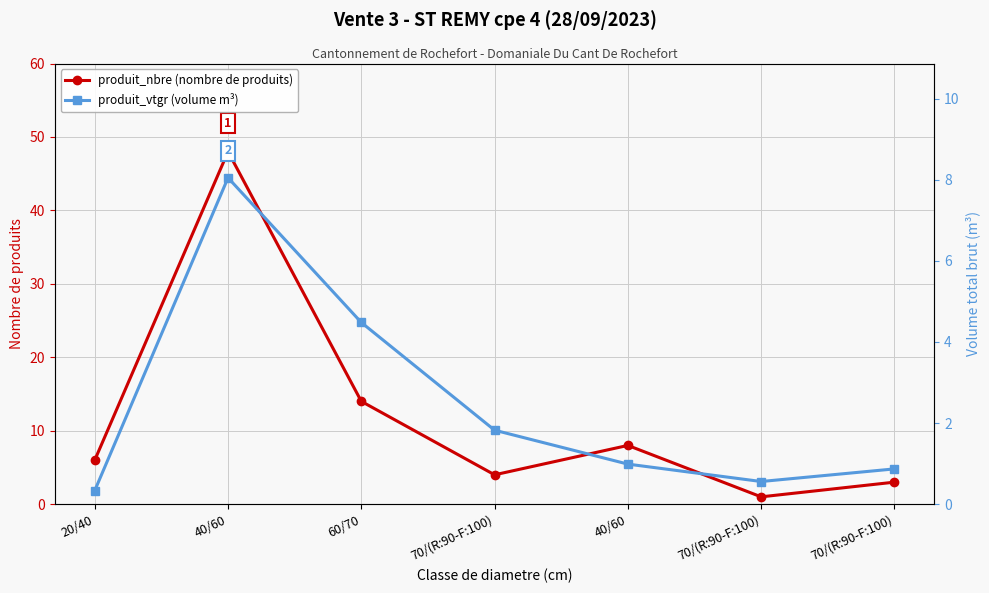

Which series has the widest spread of values?

produit_nbre (nombre de produits)